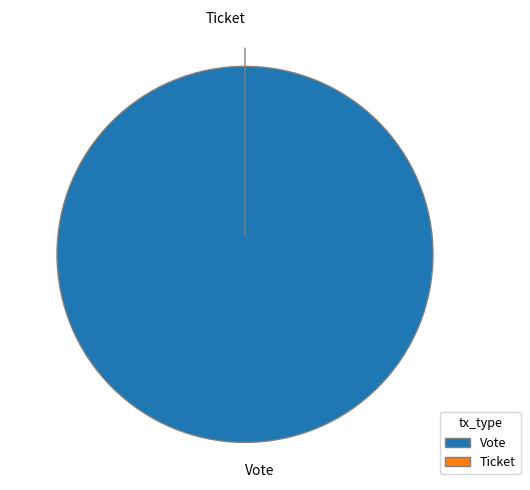

True or false: Vote accounts for 99% of the total.

False